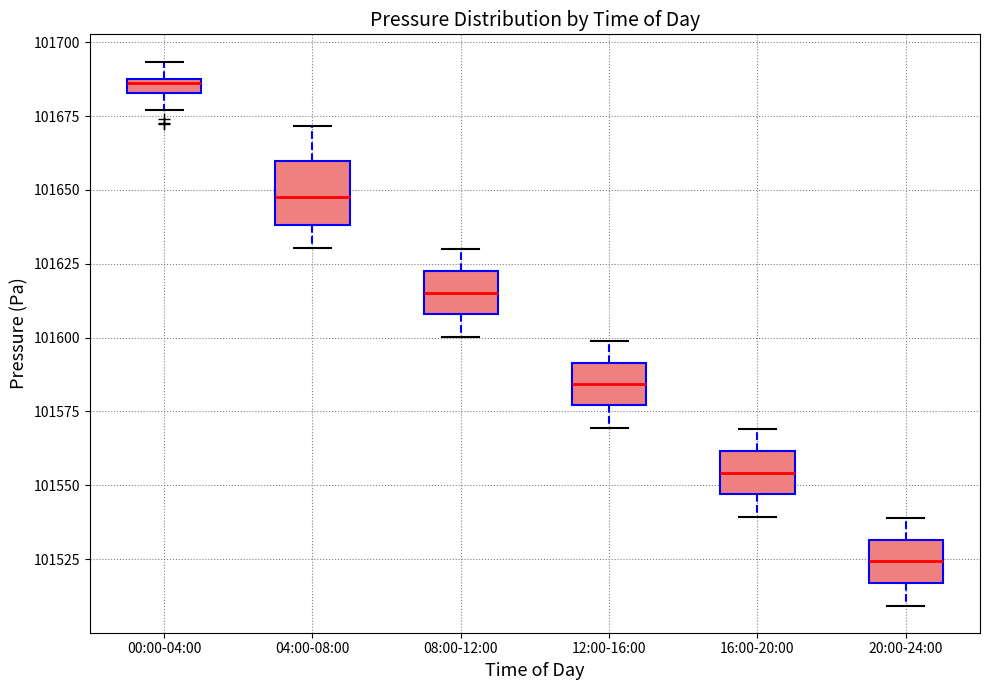

Comparing the boxes themselves (not the whiskers), which one is the tallest?

04:00-08:00